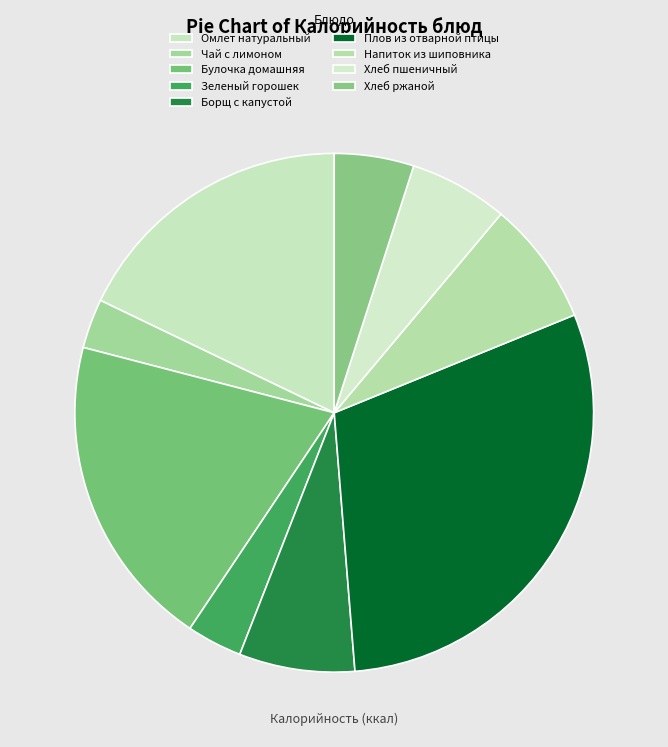

Combined, what portion of the pie is Борщ с капустой and Хлеб пшеничный?

13.4%